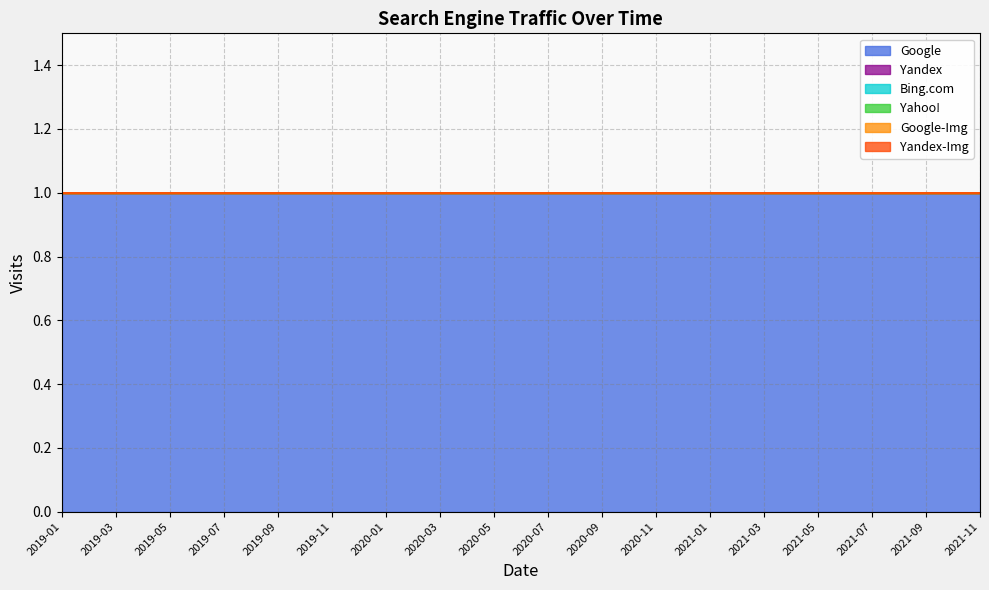

Reading left to right, what are all the values shown in this chart?

Google: 1	1	1	1	1	1	1	1	1	1	1	1	1	1	1	1	1	1
Google-Img: 0	0	0	0	0	0	0	0	0	0	0	0	0	0	0	0	0	0
Bing.com: 0	0	0	0	0	0	0	0	0	0	0	0	0	0	0	0	0	0
Yandex: 0	0	0	0	0	0	0	0	0	0	0	0	0	0	0	0	0	0
Yandex-Img: 0	0	0	0	0	0	0	0	0	0	0	0	0	0	0	0	0	0
Yahoo!: 0	0	0	0	0	0	0	0	0	0	0	0	0	0	0	0	0	0